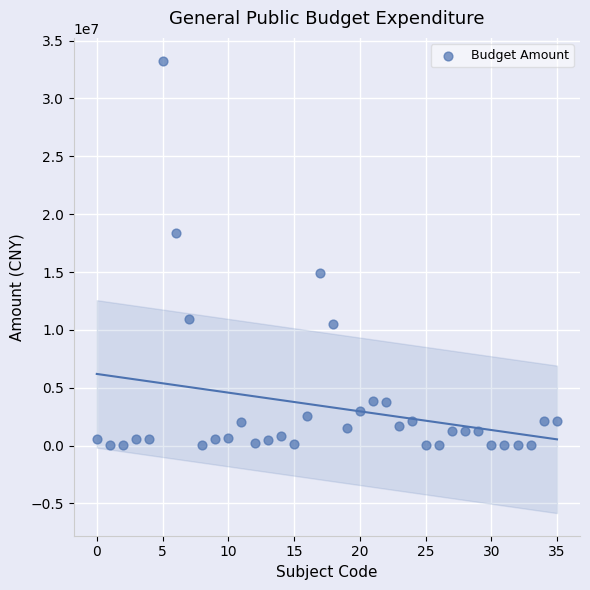

What is the range of Y values (max minus min)?

33274865.7